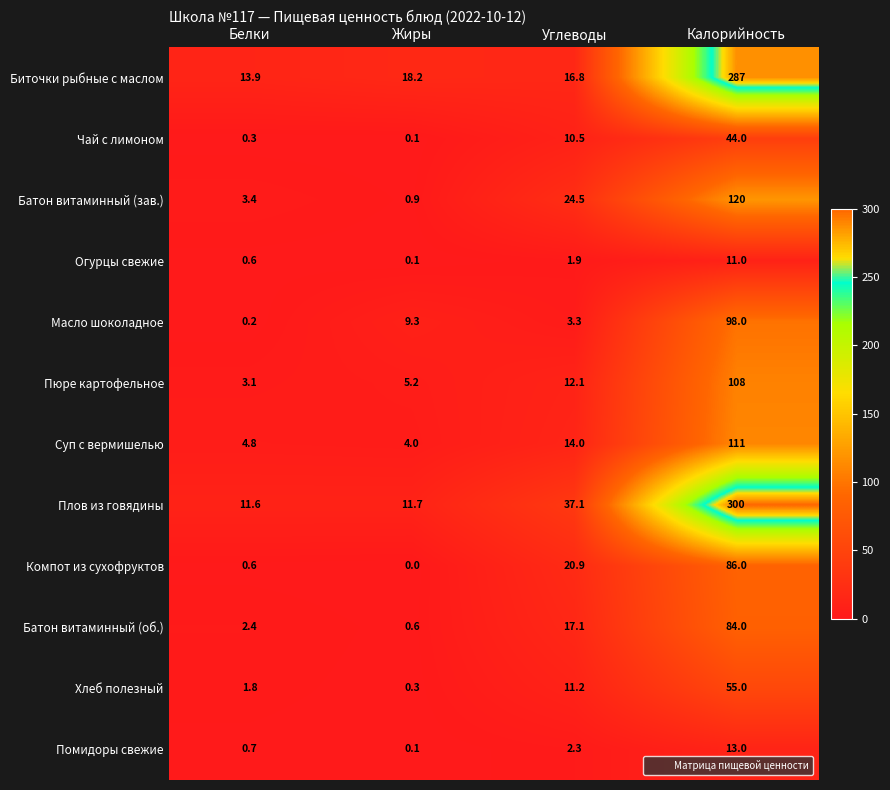

What is the average value of the Хлеб полезный series?

17.1